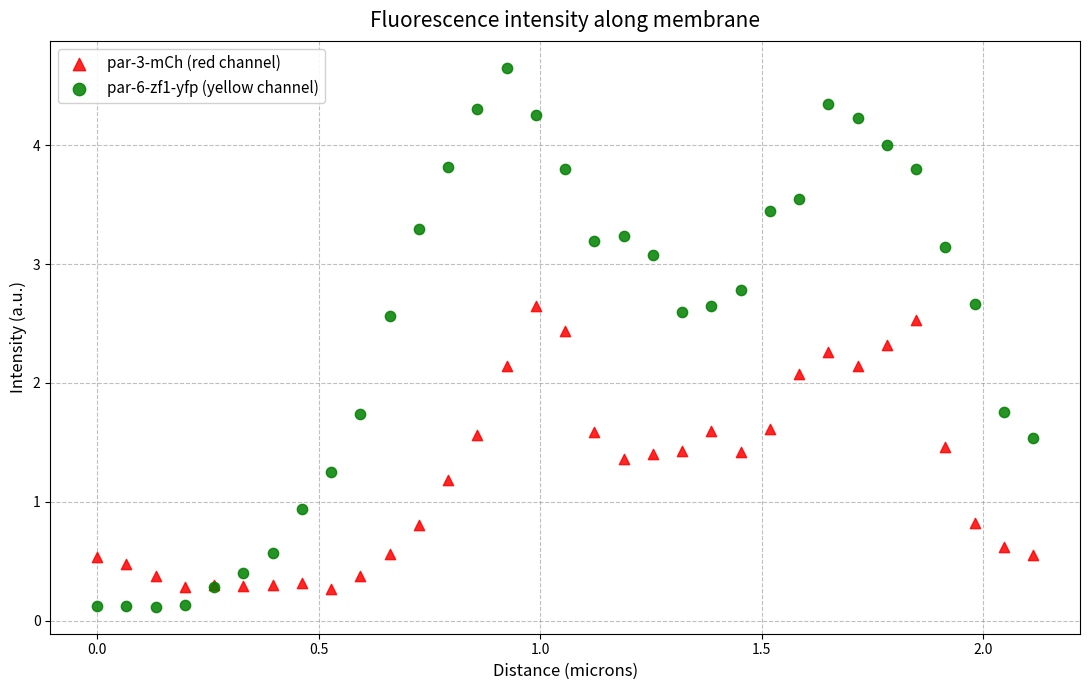

What are all the series names shown in the legend?

par-3-mCh (red channel), par-6-zf1-yfp (yellow channel)